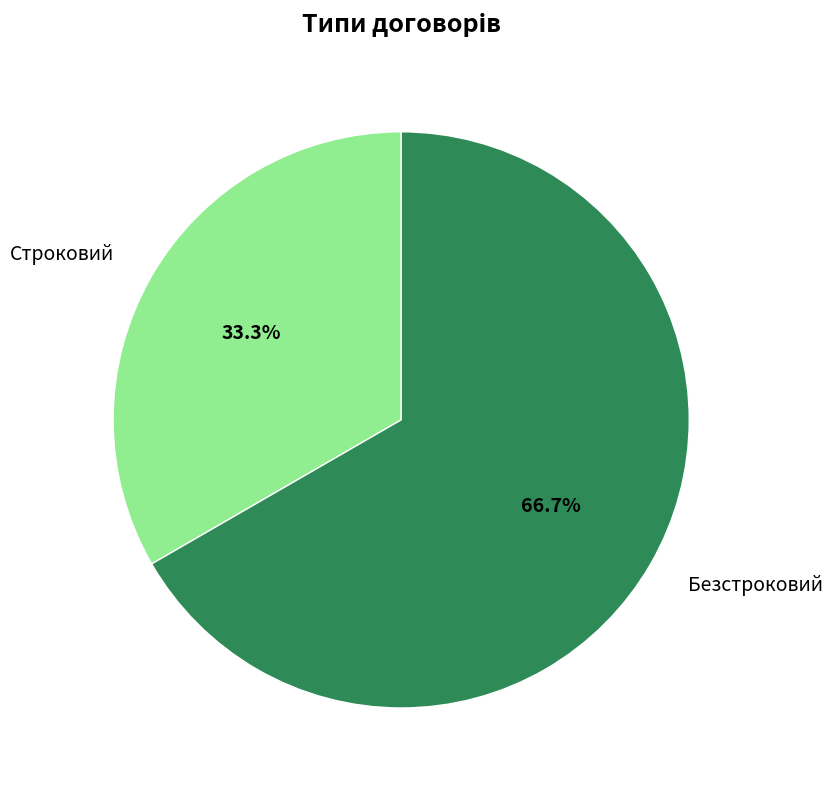

The Безстроковий slice represents 56% of the pie. True or false?

False